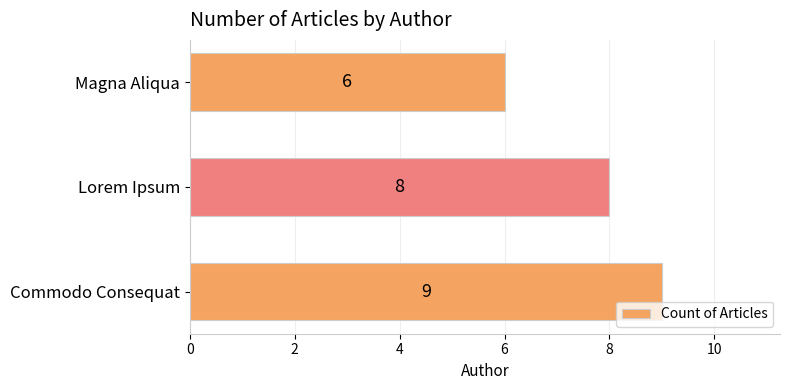

How many data points are less than 8?

1